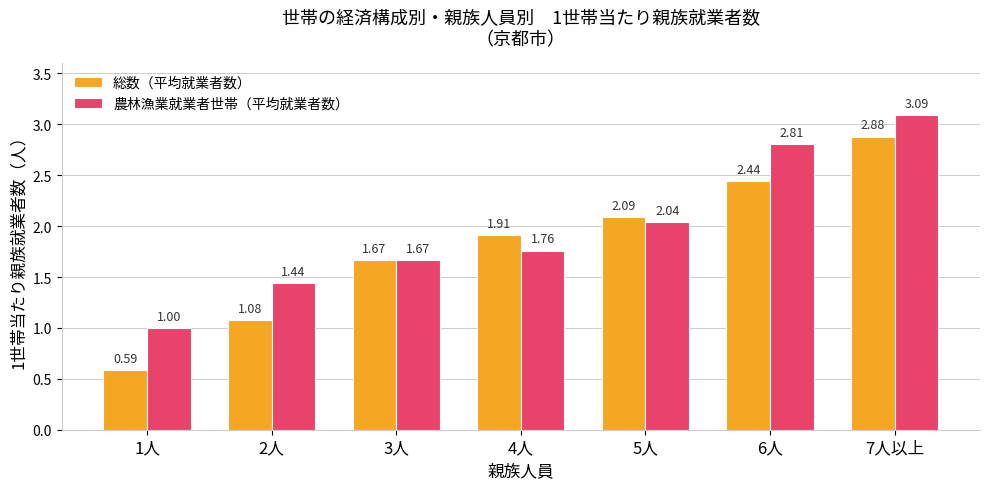

List the series in order of their overall mean, lowest first.

総数（平均就業者数）, 農林漁業就業者世帯（平均就業者数）